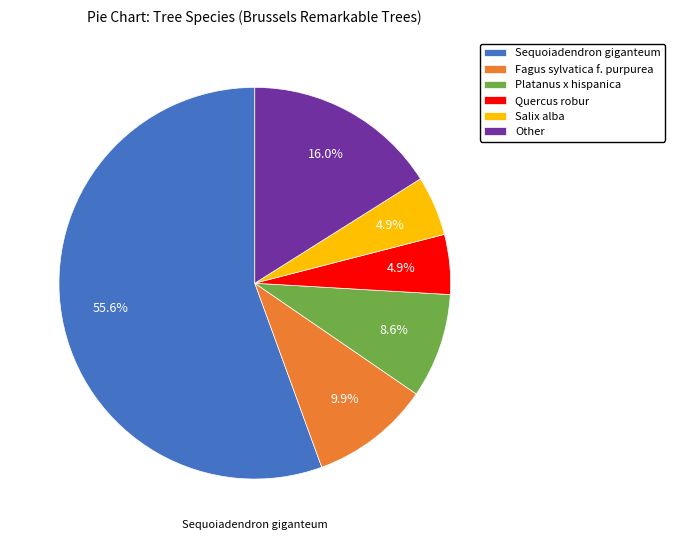

What is the ratio of the value at Salix alba to the value at Quercus robur?

1.0